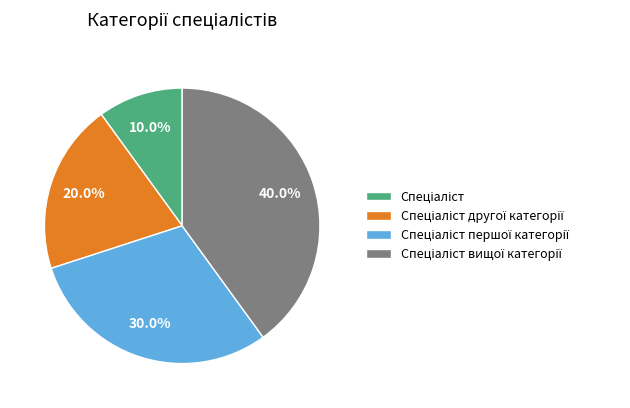

To the nearest percent, what is the difference between the largest and smallest slice percentages?

30%